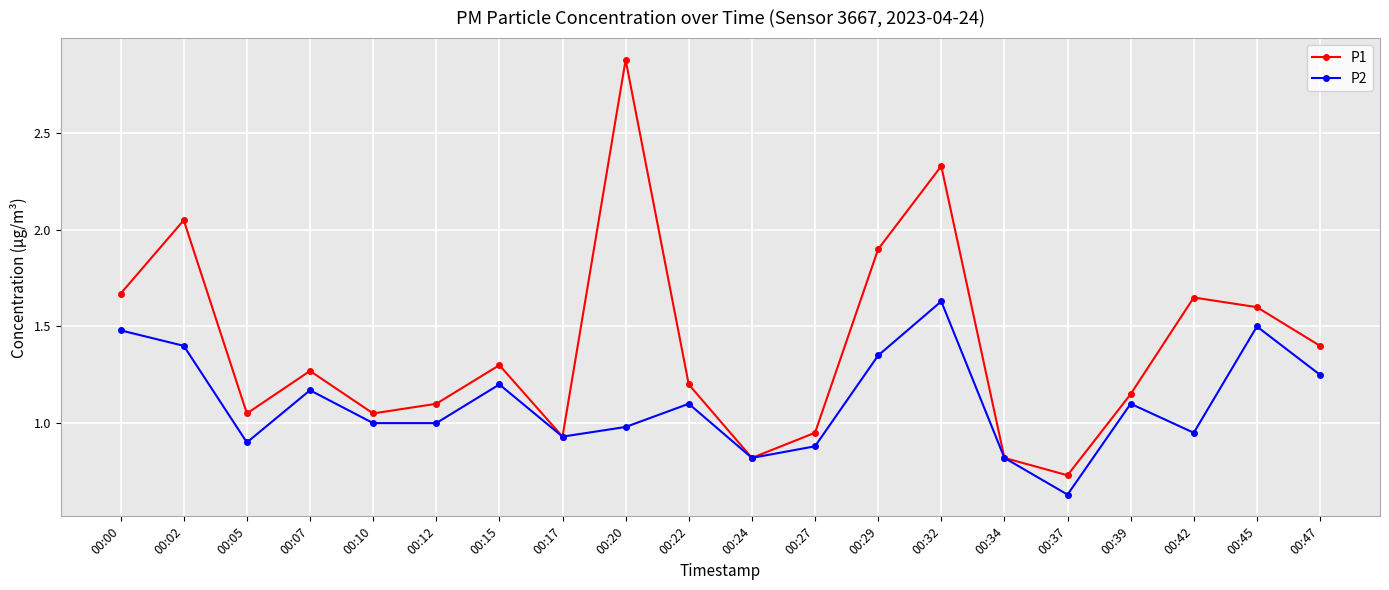

The value of P2 at 00:32 is 1.6. True or false?

True